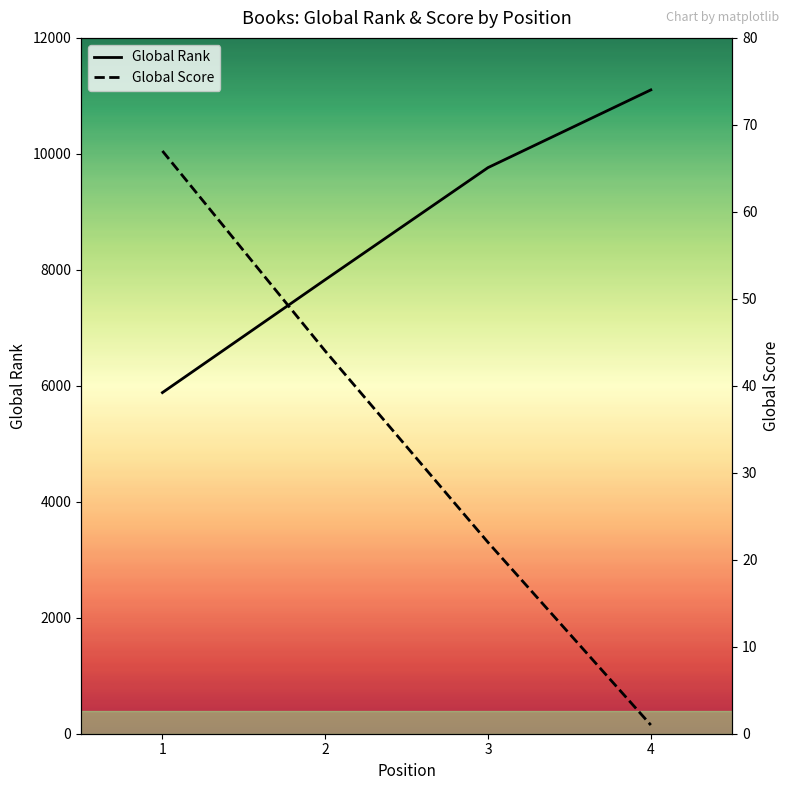

What is the value of the Global Score point at the 4th from the left?

1